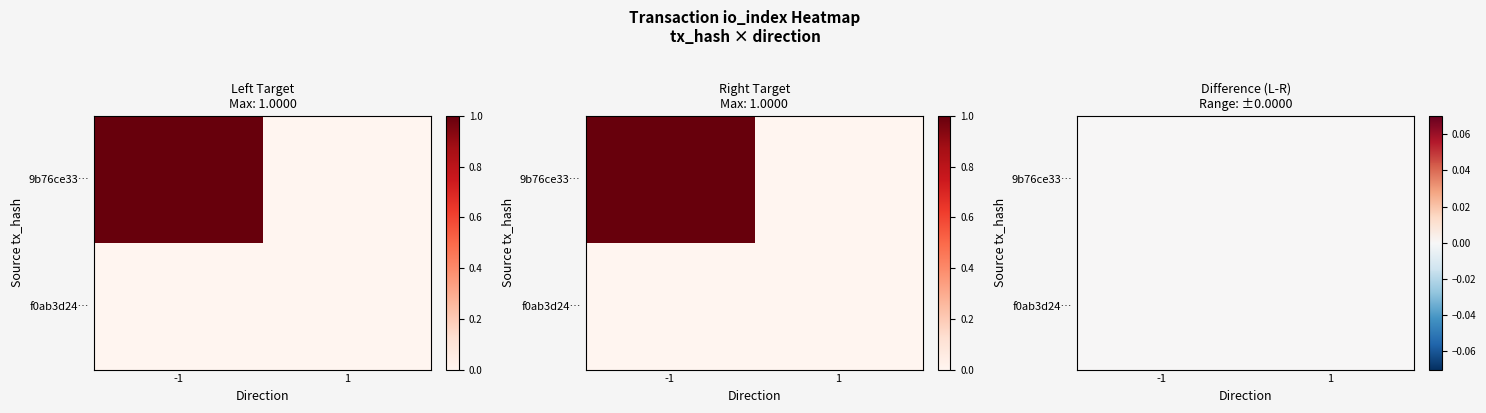

Rank the categories by 9b76ce336875a694e981e7c2db7636fca7e6f84 value from lowest to highest.

1, -1